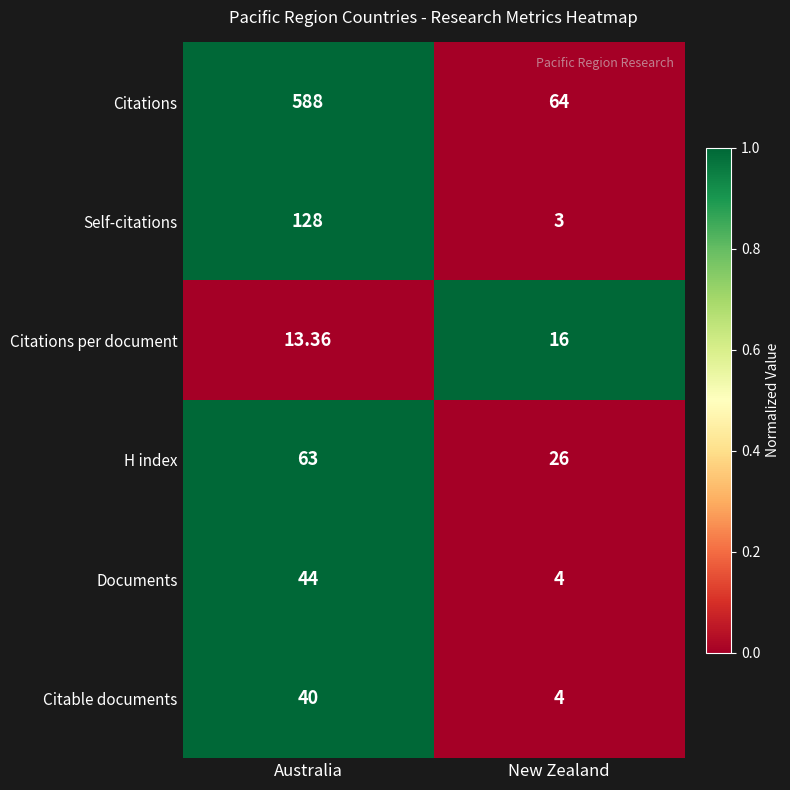

Rank the categories by Citable documents value from highest to lowest.

Australia, New Zealand